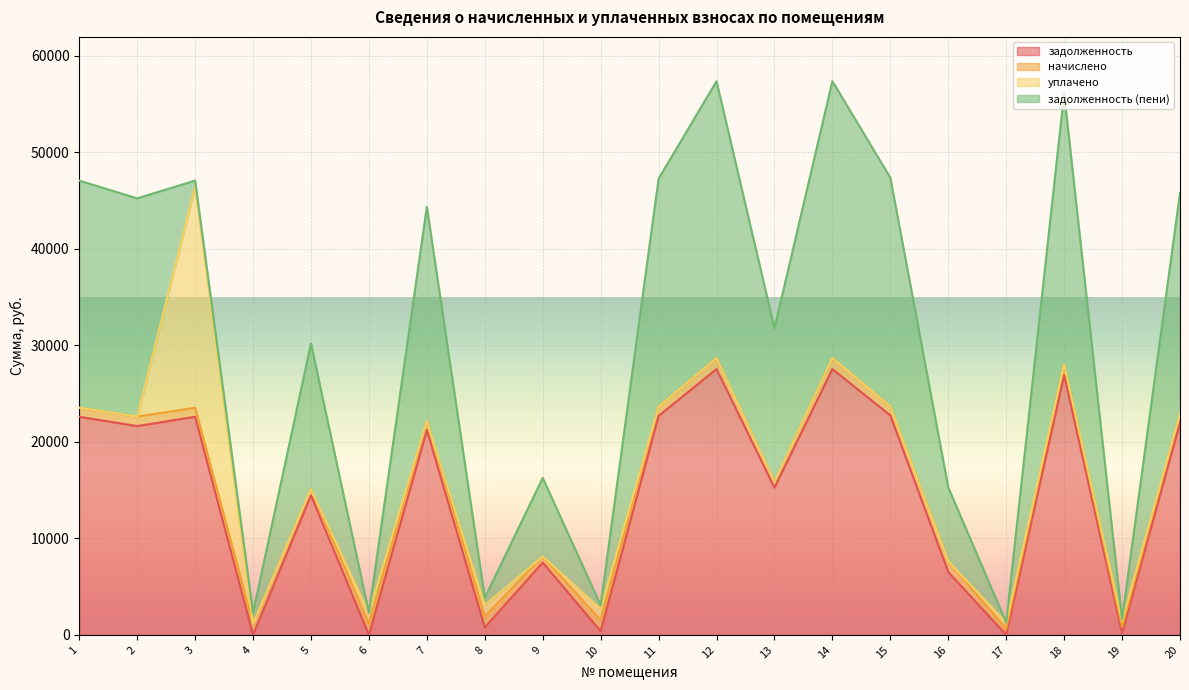

What is the spread (max minus min) of values at 7?

22183.0